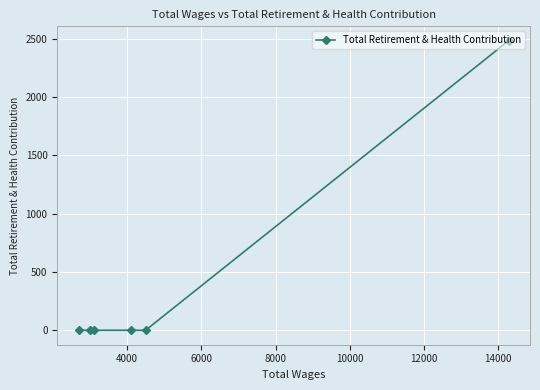

What is the average value?

414